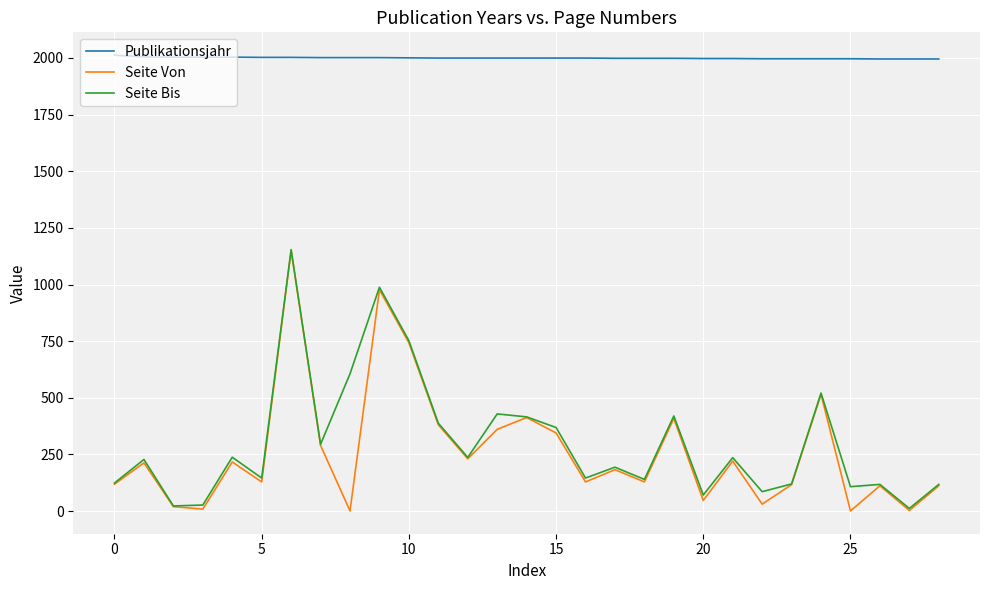

How many series are shown in this chart?

3